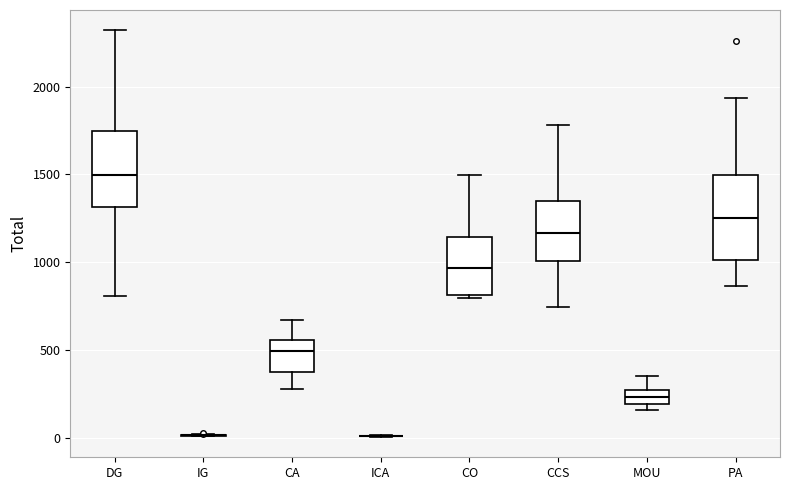

Reading left to right, transcribe this box plot: for each box, give where its median line is, the range the box spans, and where its two whiskers end, as read against the y-axis. The values are not printed on the chart, so give them approximately, as read against the axis.

DG: median 1500, box 1300 to 1750, whiskers 800 to 2300
IG: box collapsed to a line at 0, whiskers 0 to 0
CA: median 500, box 350 to 550, whiskers 300 to 650
ICA: box collapsed to a line at 0, whiskers 0 to 0
CO: median 950, box 800 to 1150, whiskers 800 (just below the box's lower edge) to 1500
CCS: median 1150, box 1000 to 1350, whiskers 750 to 1800
MOU: median 250 (inside the box), box 200 to 250, whiskers 150 to 350
PA: median 1250, box 1000 to 1500, whiskers 850 to 1950